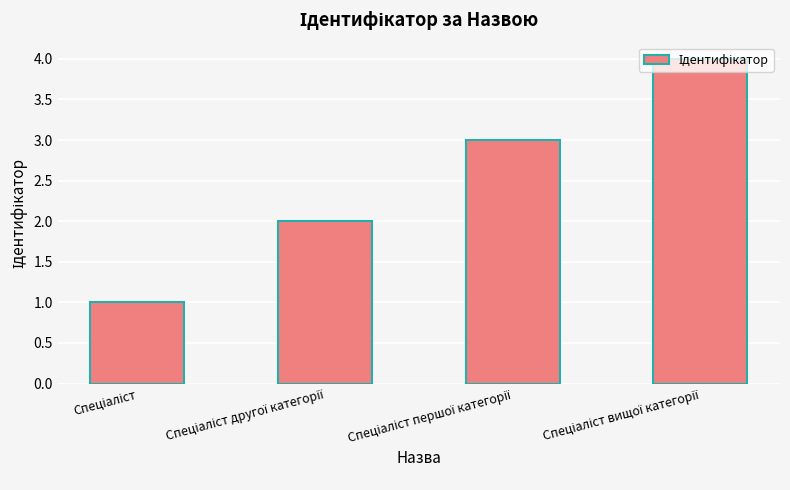

What is the maximum value shown in the chart?

4